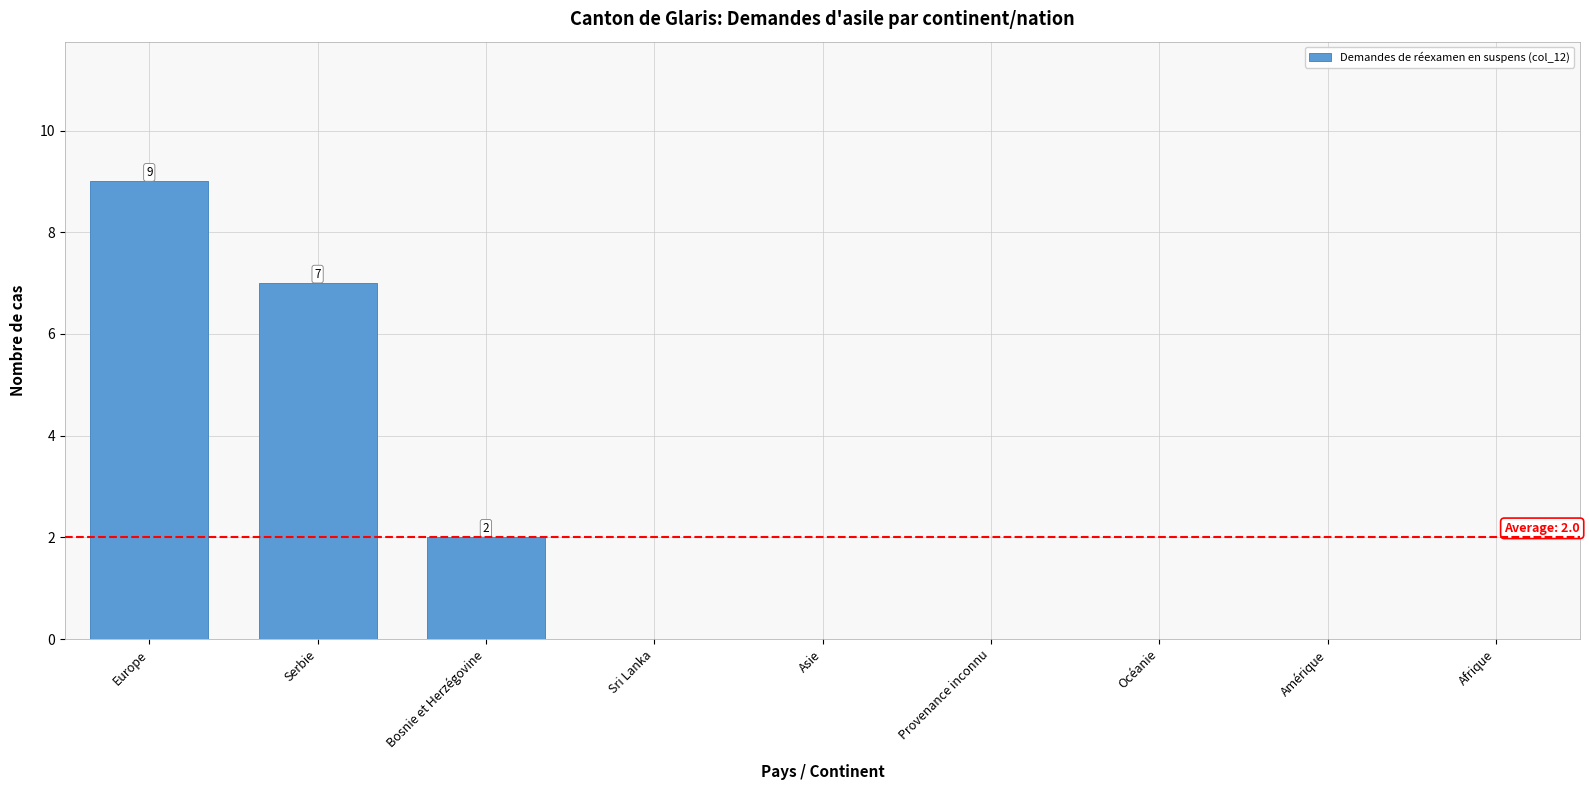

What is the change in value from Serbie to Océanie?

-7